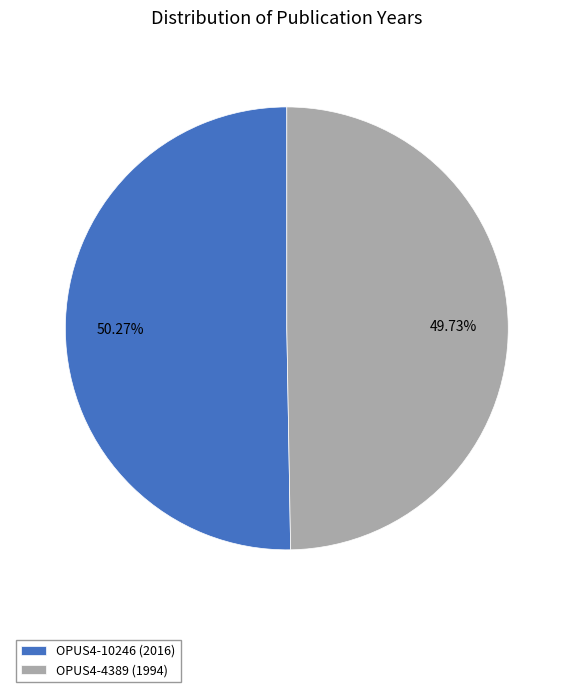

Count the number of slices in the pie.

2